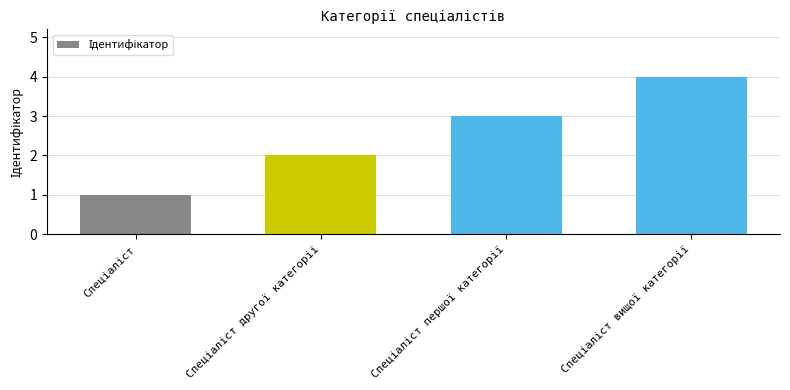

Reading left to right, extract all data points from this chart.

1	2	3	4